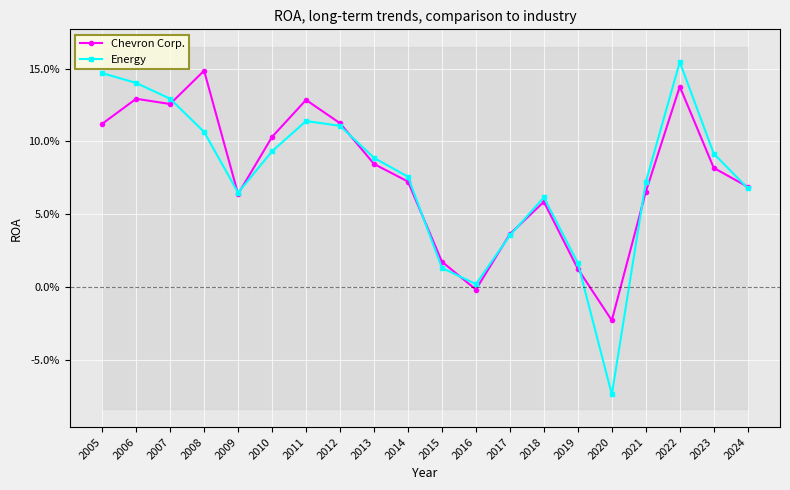

What is the sum of all Energy values?

1.5